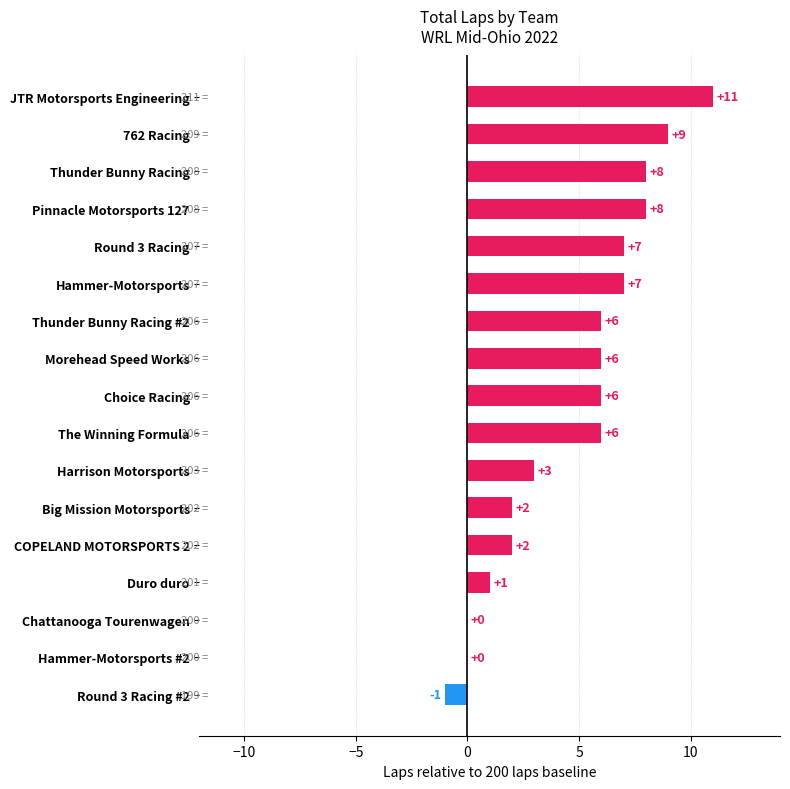

What is the ratio of the value at Morehead Speed Works to the value at Pinnacle Motorsports 127?

0.8